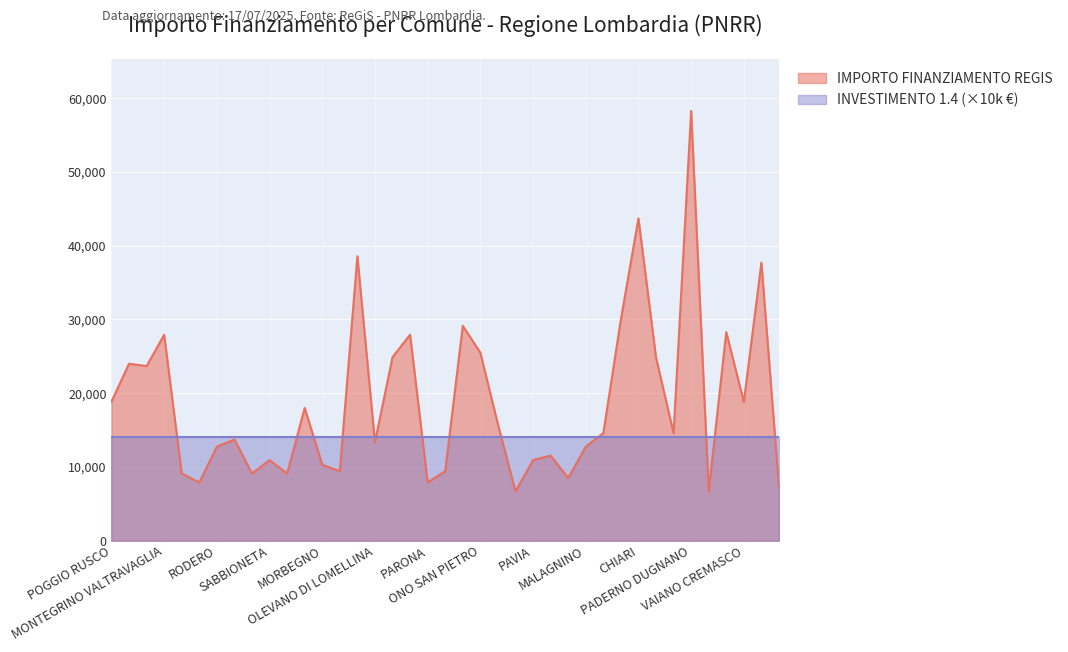

What is the sum of all values?

732313